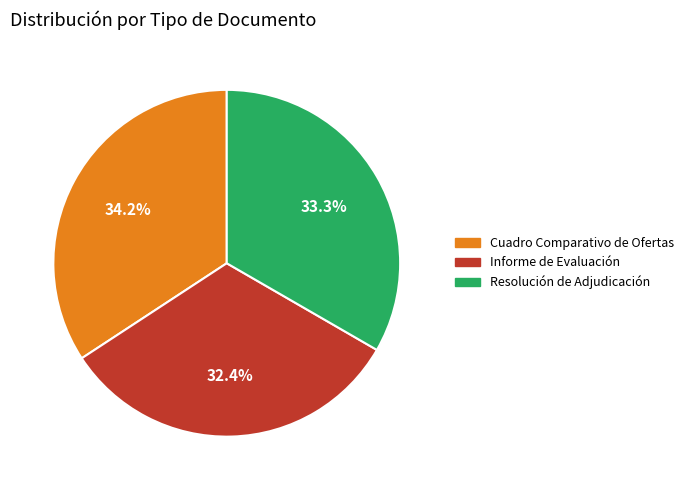

How much of the chart is everything except Cuadro Comparativo de Ofertas?

65.8%